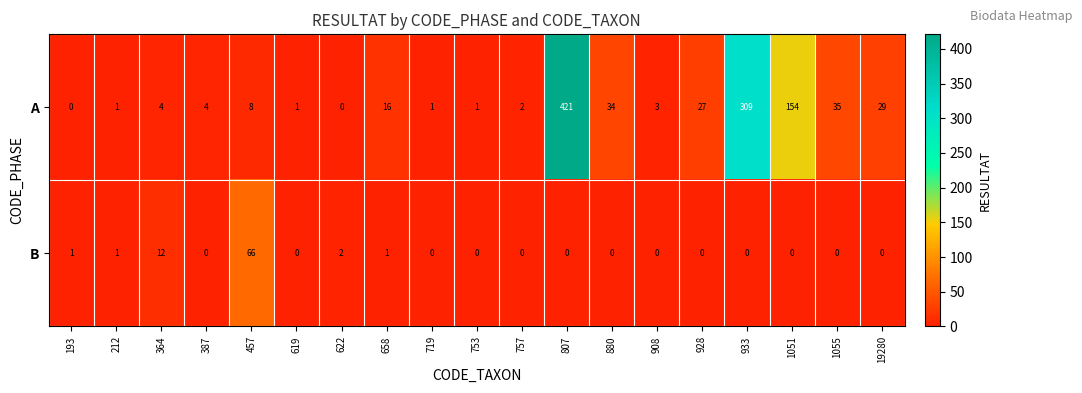

What is the difference between the highest and lowest values at 719?

1